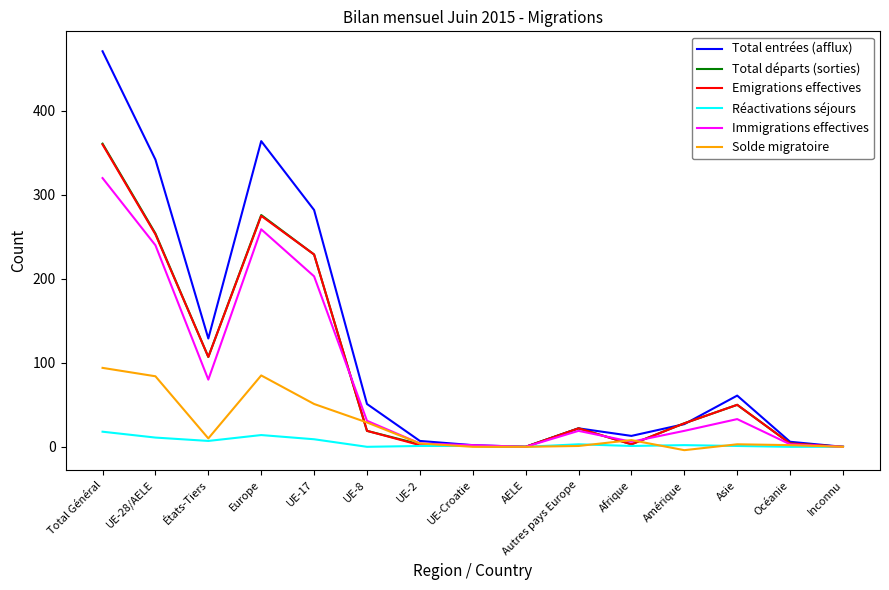

The value of Total entrées (afflux) at Afrique is 13. True or false?

True